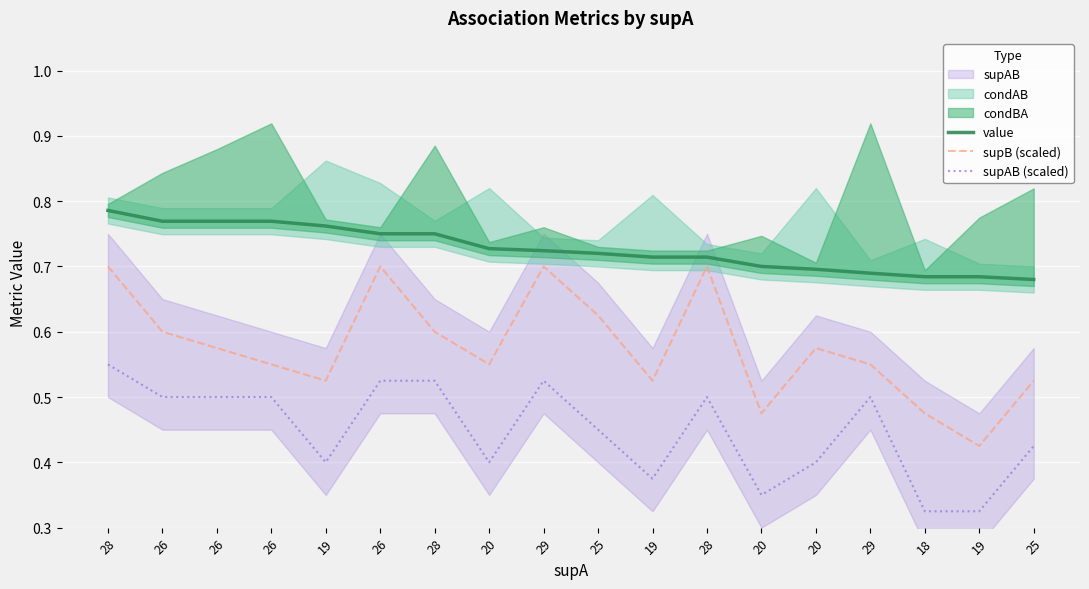

How many value values are between 0 and 1?

18